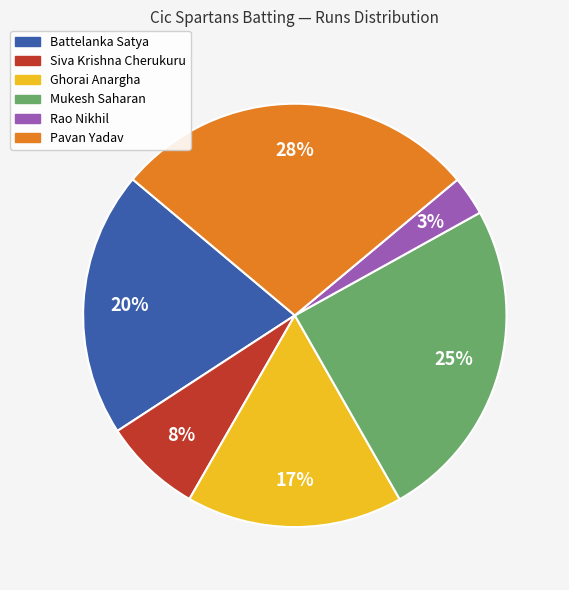

Is it true that Battelanka Satya is 20% of the pie?

True